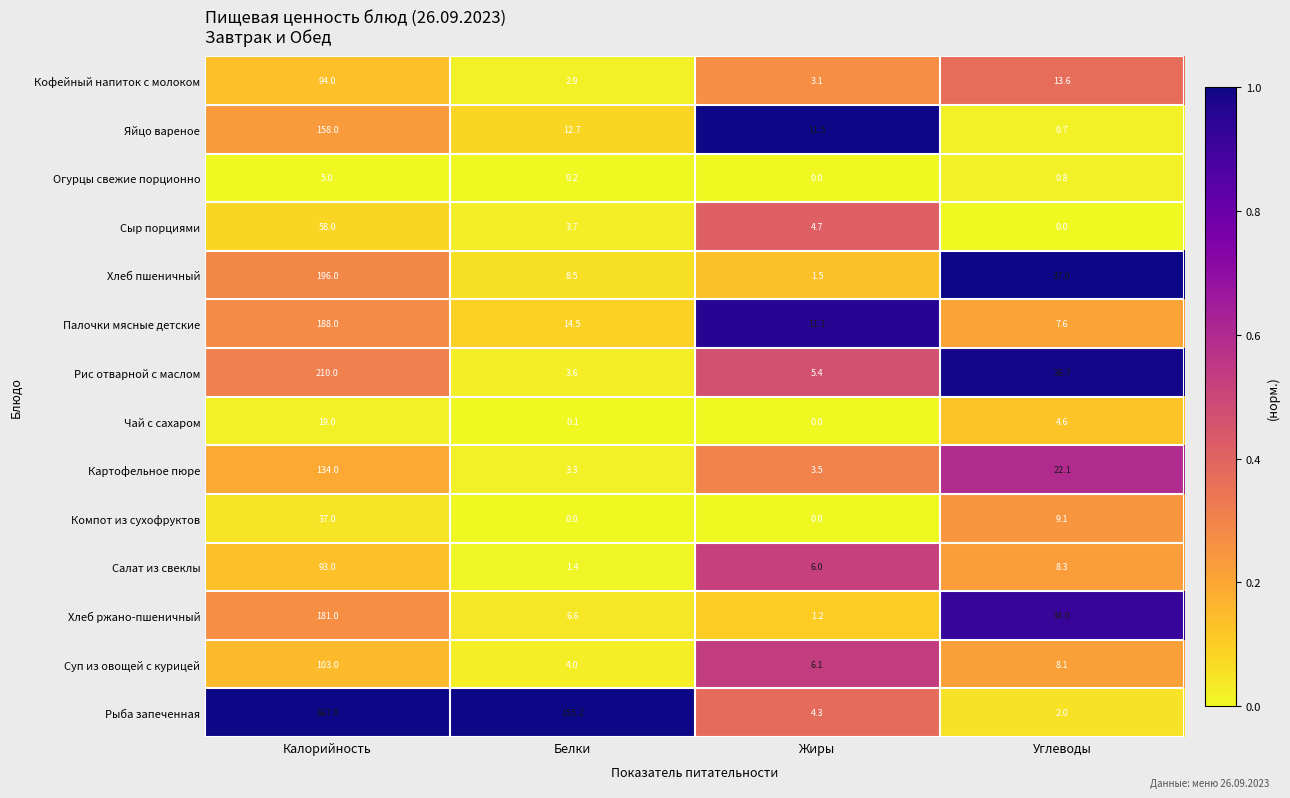

At Углеводы, list the series in order from smallest to largest.

Сыр порциями, Яйцо вареное, Огурцы свежие порционно, Рыба запеченная, Чай с сахаром, Палочки мясные детские, Суп из овощей с курицей, Салат из свеклы, Компот из сухофруктов, Кофейный напиток с молоком, Картофельное пюре, Хлеб ржано-пшеничный, Рис отварной с маслом, Хлеб пшеничный